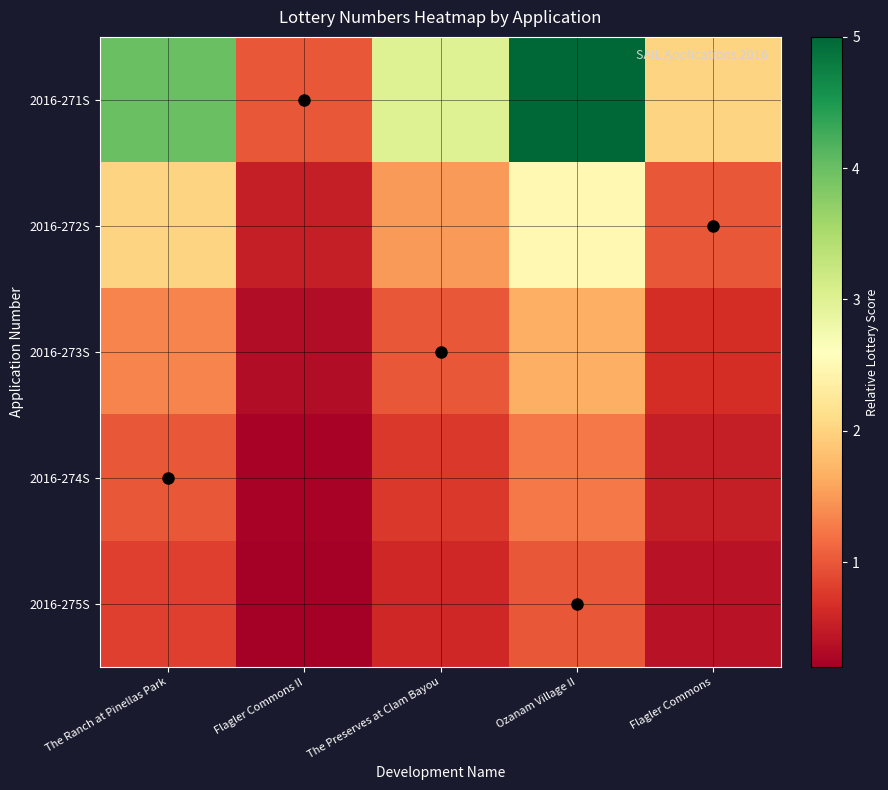

Reading right to left, transcribe all the data shown in this chart.

2016-271S: Flagler Commons=2.0	Ozanam Village II=5.0	The Preserves at Clam Bayou=3.0	Flagler Commons II=1.0	The Ranch at Pinellas Park=4.0
2016-272S: Flagler Commons=1.0	Ozanam Village II=2.5	The Preserves at Clam Bayou=1.5	Flagler Commons II=0.5	The Ranch at Pinellas Park=2.0
2016-273S: Flagler Commons=0.7	Ozanam Village II=1.7	The Preserves at Clam Bayou=1.0	Flagler Commons II=0.3	The Ranch at Pinellas Park=1.3
2016-274S: Flagler Commons=0.5	Ozanam Village II=1.2	The Preserves at Clam Bayou=0.8	Flagler Commons II=0.2	The Ranch at Pinellas Park=1.0
2016-275S: Flagler Commons=0.4	Ozanam Village II=1.0	The Preserves at Clam Bayou=0.6	Flagler Commons II=0.2	The Ranch at Pinellas Park=0.8